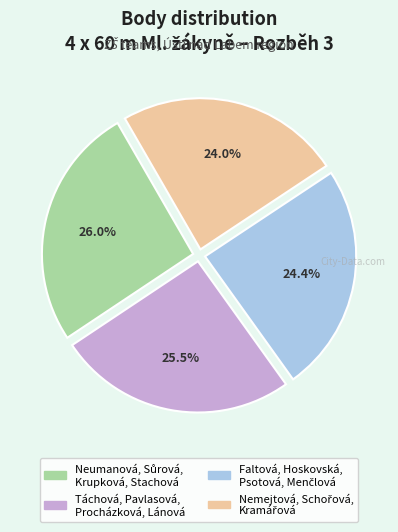

What percentage is NOT represented by Táchová, Pavlasová, Procházková, Lánová?

74.5%